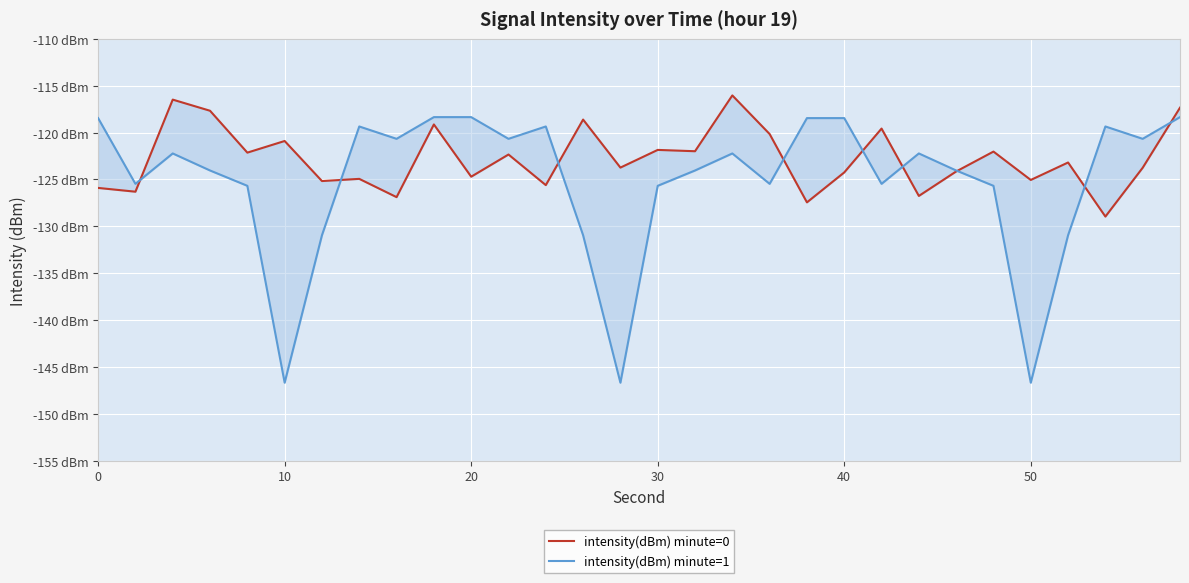

Is the value of intensity(dBm) minute=0 at 12 greater than the value of intensity(dBm) minute=1 at 40?

Yes